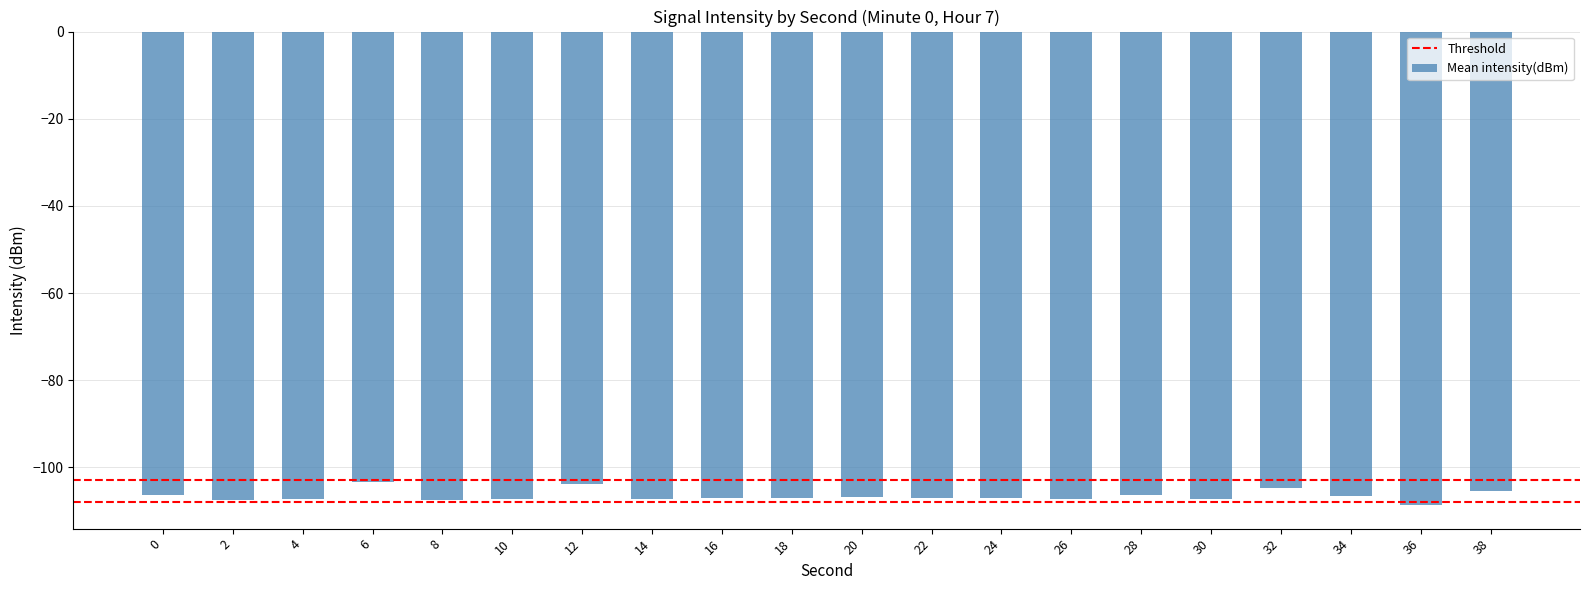

What is the average value?

-106.6